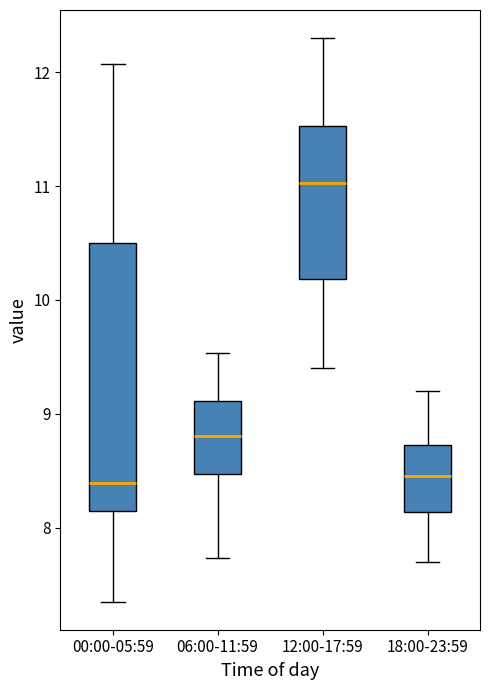

Reading left to right, read every box against the y-axis: the position of its median line, the range the box covers, and the ends of its whiskers. The values are not printed on the chart, so give them approximately, as read against the axis.

00:00-05:59: median 8.4, box 8.1 to 10.5, whiskers 7.4 to 12.1
06:00-11:59: median 8.8, box 8.5 to 9.1, whiskers 7.7 to 9.5
12:00-17:59: median 11.0, box 10.2 to 11.5, whiskers 9.4 to 12.3
18:00-23:59: median 8.5, box 8.1 to 8.7, whiskers 7.7 to 9.2